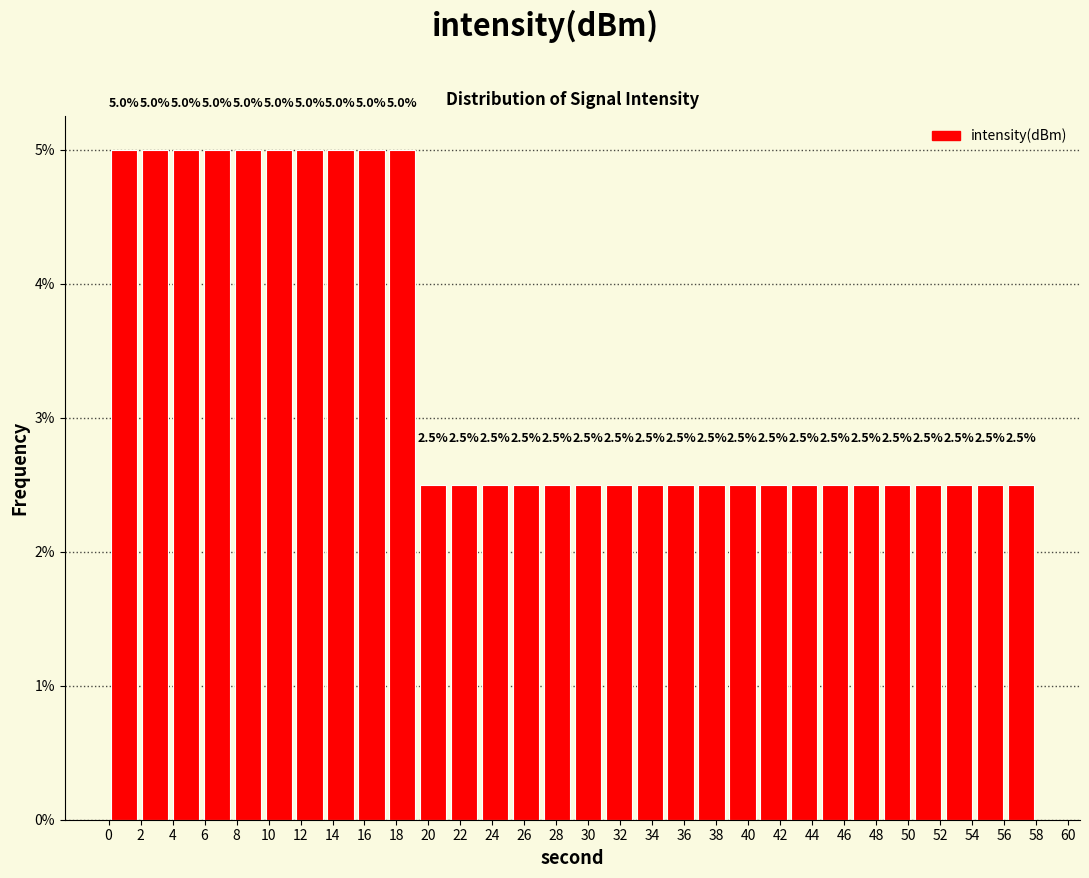

Reading left to right, transcribe this chart: for each bar, give the range it covers on the x-axis and its height. The bar edges are not printed on the chart, so give them approximately, as read against the axis.

0.0 to 2.0: 5.0
2.0 to 3.8: 5.0
3.8 to 5.8: 5.0
5.8 to 7.8: 5.0
7.8 to 9.6: 5.0
9.6 to 11.6: 5.0
11.6 to 13.6: 5.0
13.6 to 15.4: 5.0
15.4 to 17.4: 5.0
17.4 to 19.4: 5.0
19.4 to 21.2: 2.5
21.2 to 23.2: 2.5
23.2 to 25.2: 2.5
25.2 to 27.0: 2.5
27.0 to 29.0: 2.5
29.0 to 31.0: 2.5
31.0 to 32.8: 2.5
32.8 to 34.8: 2.5
34.8 to 36.8: 2.5
36.8 to 38.6: 2.5
38.6 to 40.6: 2.5
40.6 to 42.6: 2.5
42.6 to 44.4: 2.5
44.4 to 46.4: 2.5
46.4 to 48.4: 2.5
48.4 to 50.2: 2.5
50.2 to 52.2: 2.5
52.2 to 54.2: 2.5
54.2 to 56.0: 2.5
56.0 to 58.0: 2.5